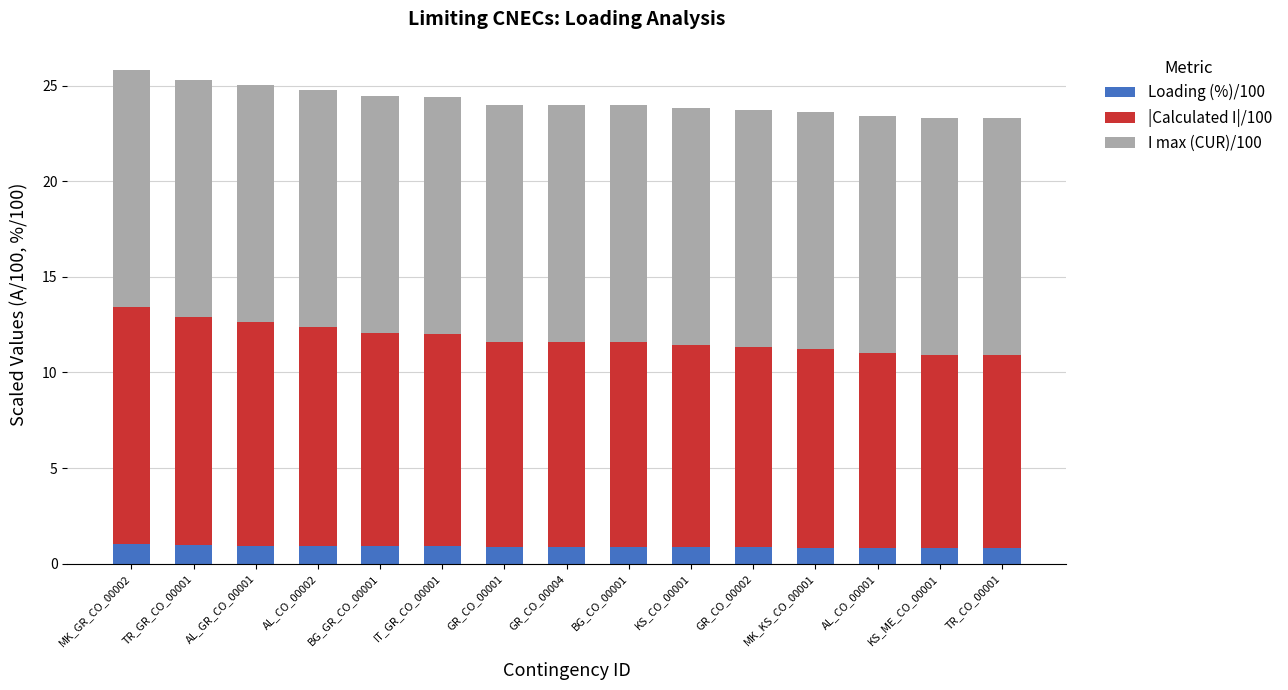

What is the sum of the Loading (%)/100 values at MK_GR_CO_00002 and AL_GR_CO_00001?

1.9